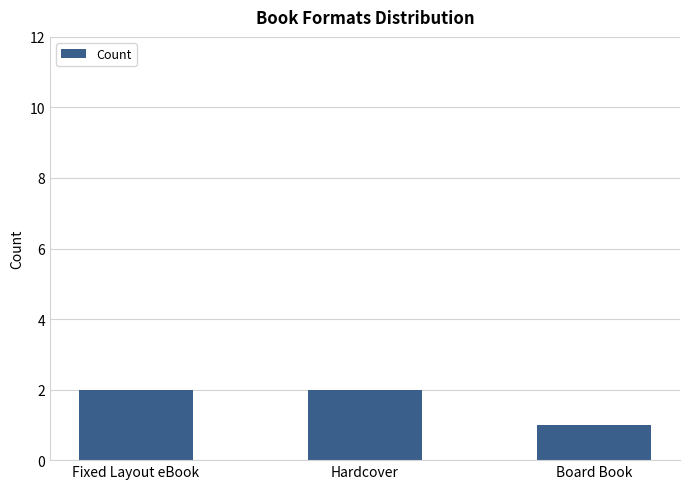

True or false: the data shows 1 at Board Book.

True